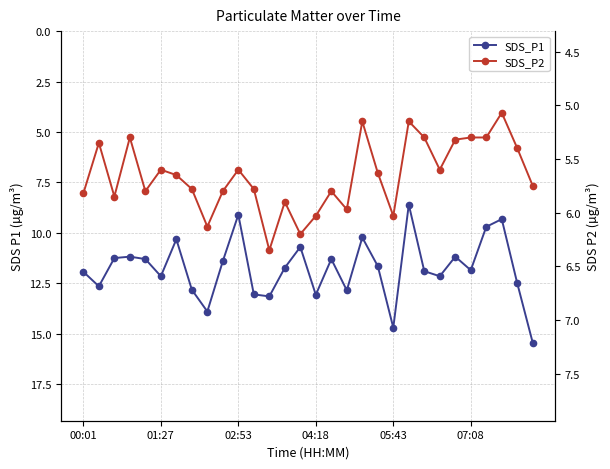

True or false: SDS_P2 and SDS_P1 intersect in this chart.

False